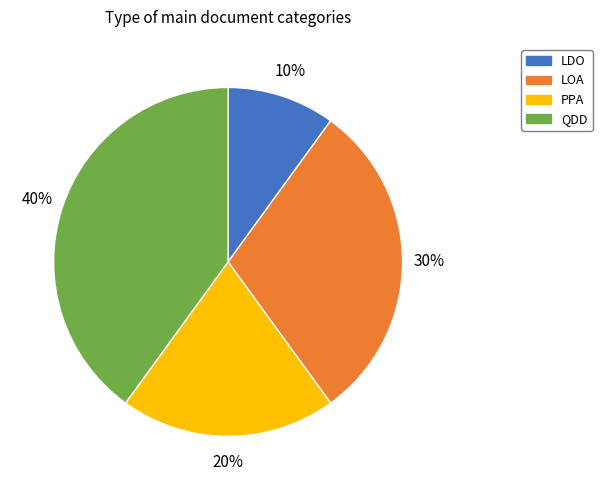

Is it true that PPA is 20% of the pie?

True